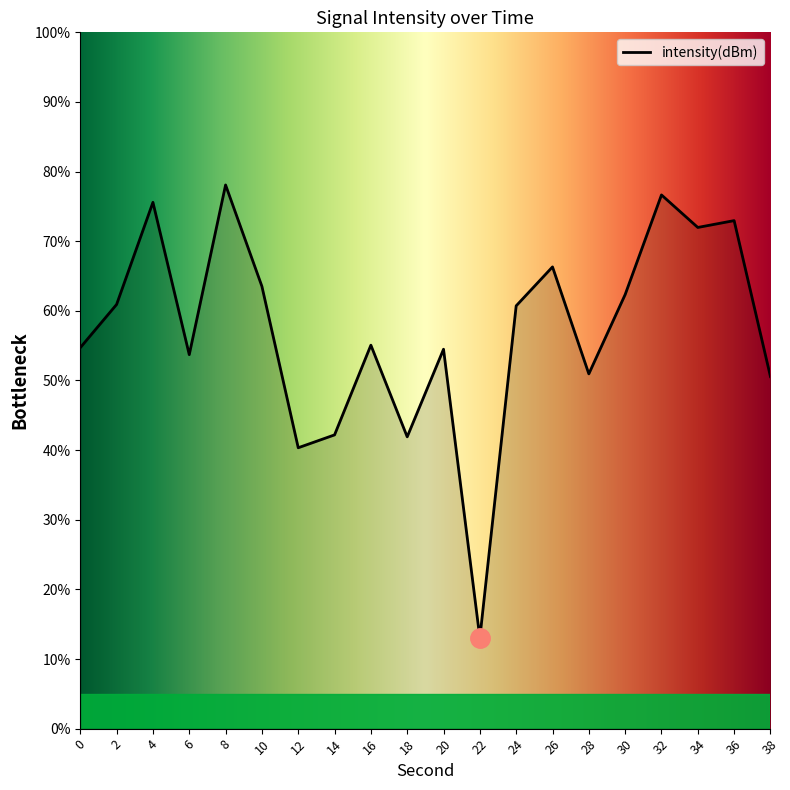

Is it true that the value at 0 is 54.7?

True